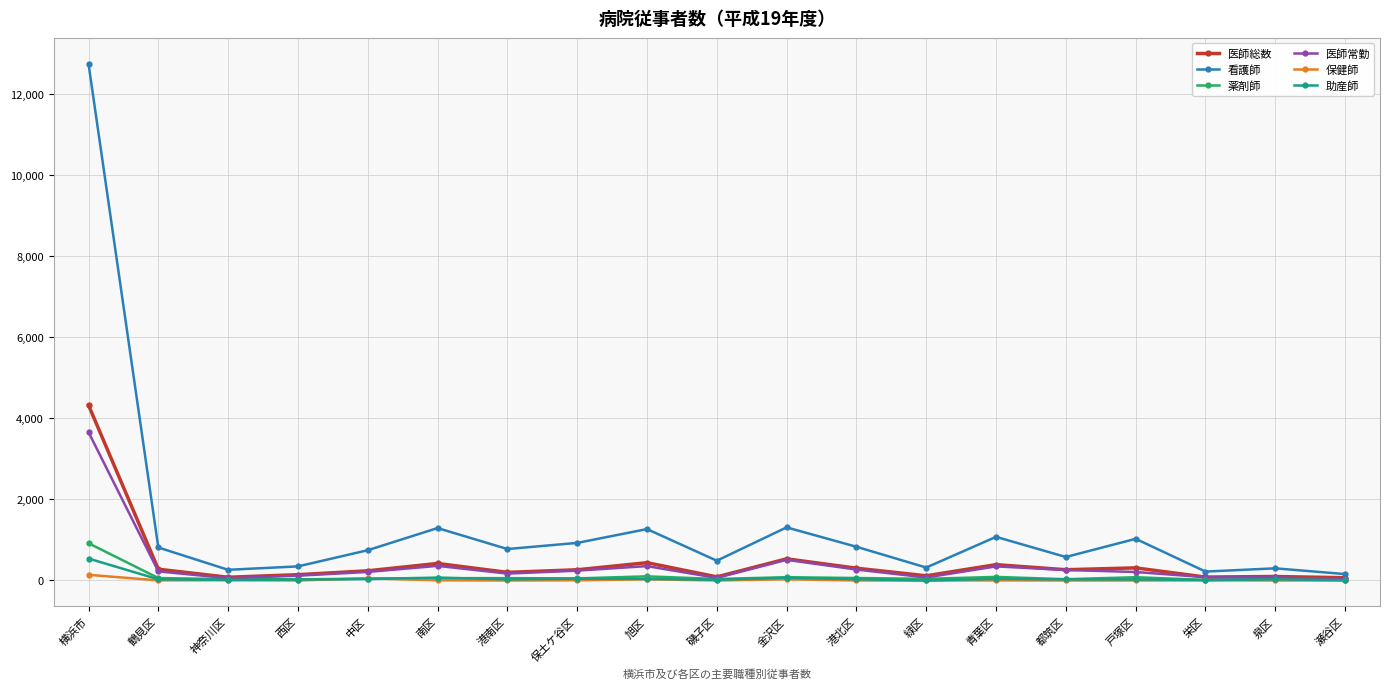

Which series has the largest range (max minus min)?

看護師